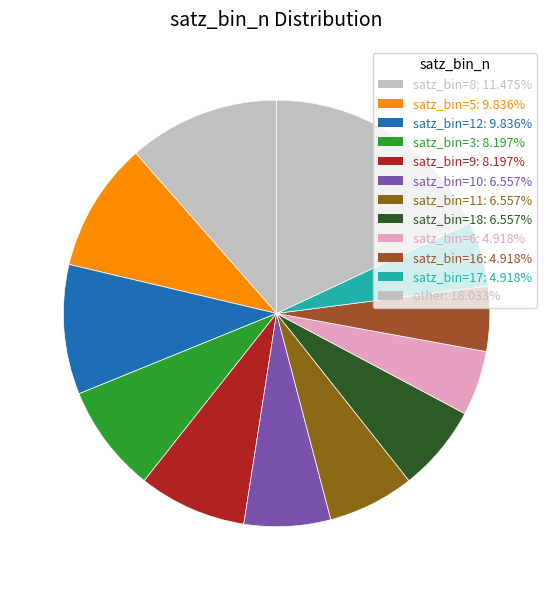

How many segments does this pie chart have?

12